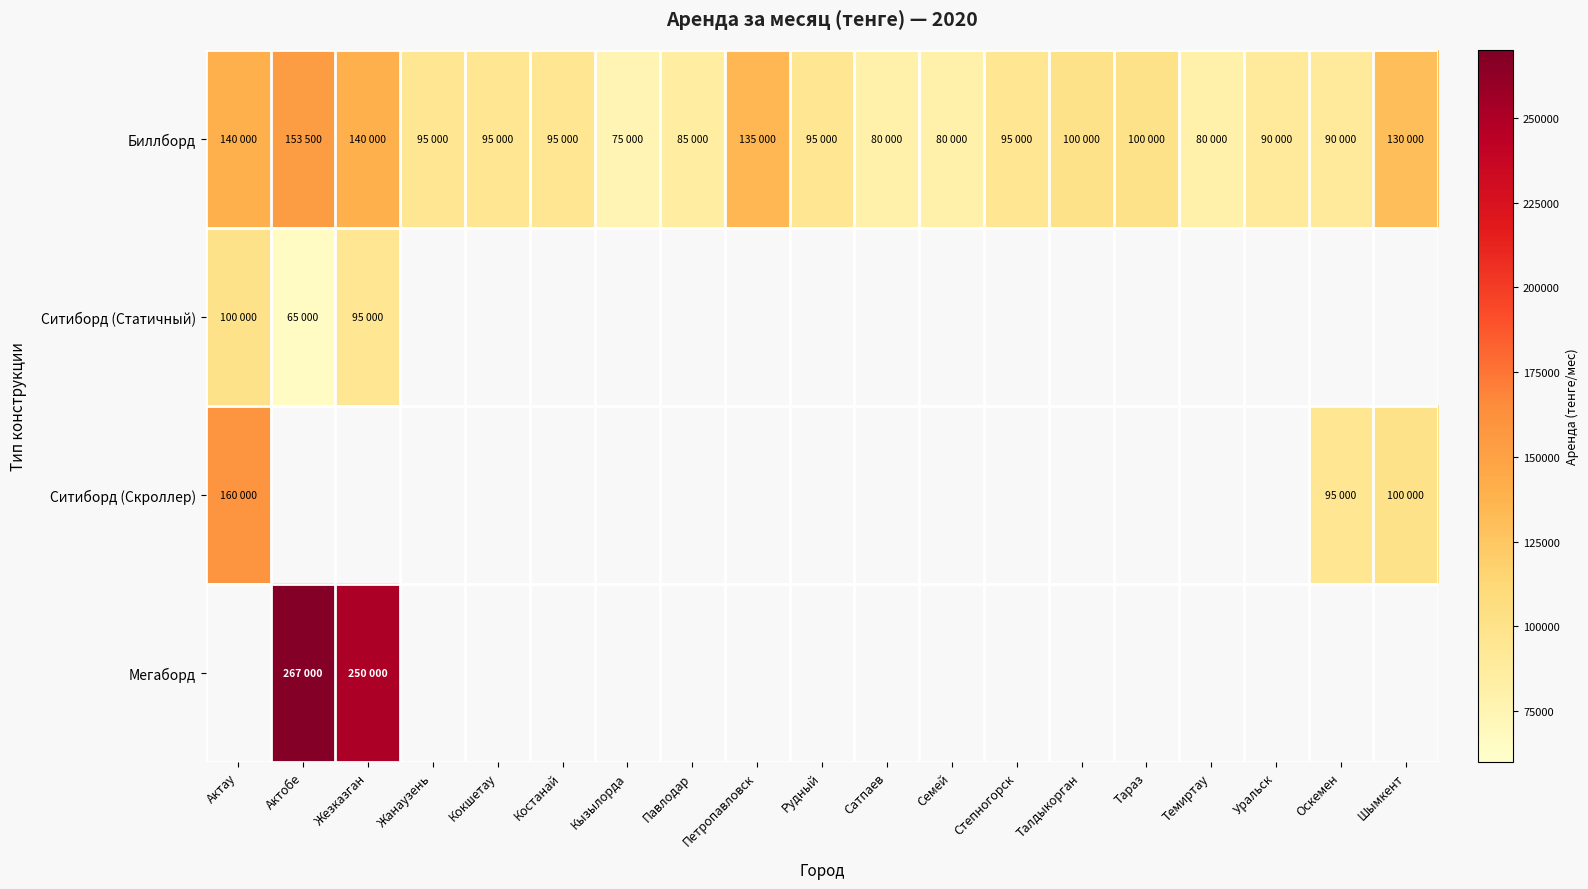

At which label is Биллборд closest to 114250?

Талдыкорган